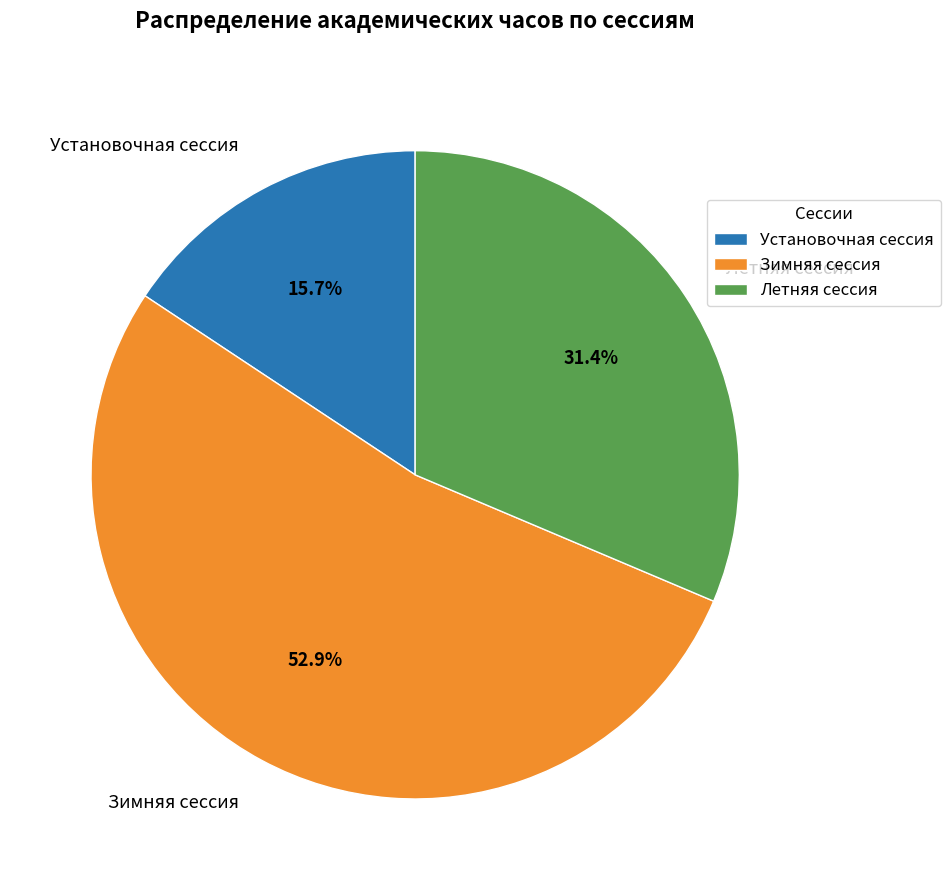

Does any single category account for the majority?

Yes